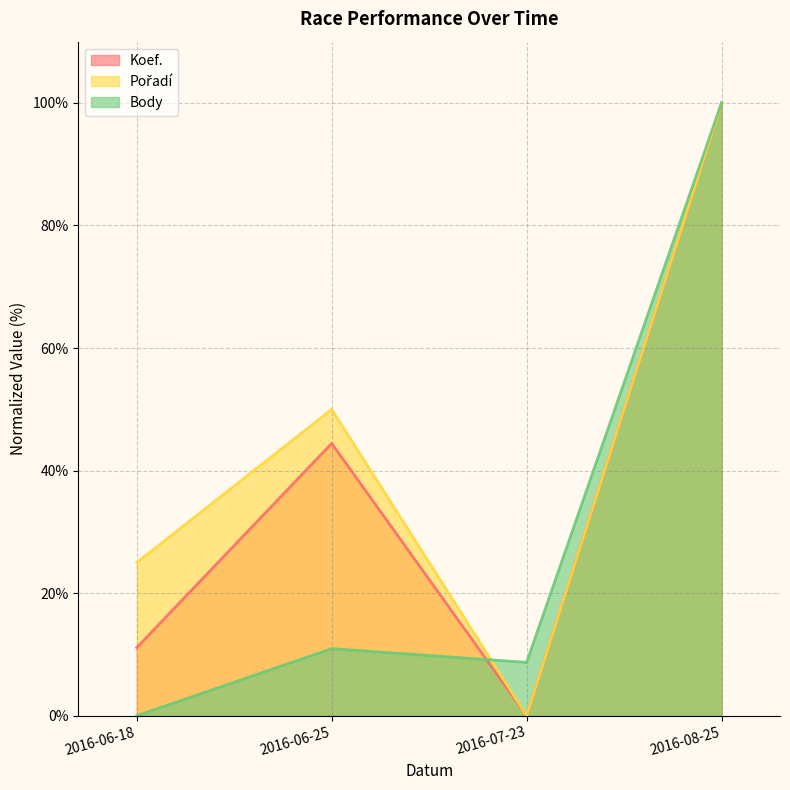

Where is the first local minimum for Body?

2016-07-23